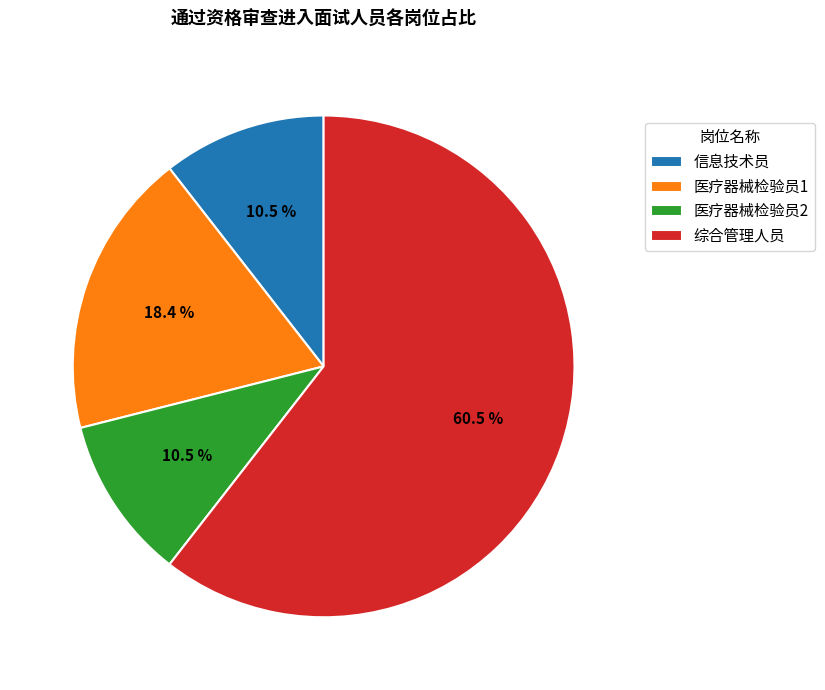

Is the sum of 综合管理人员 and 信息技术员 greater than half?

Yes